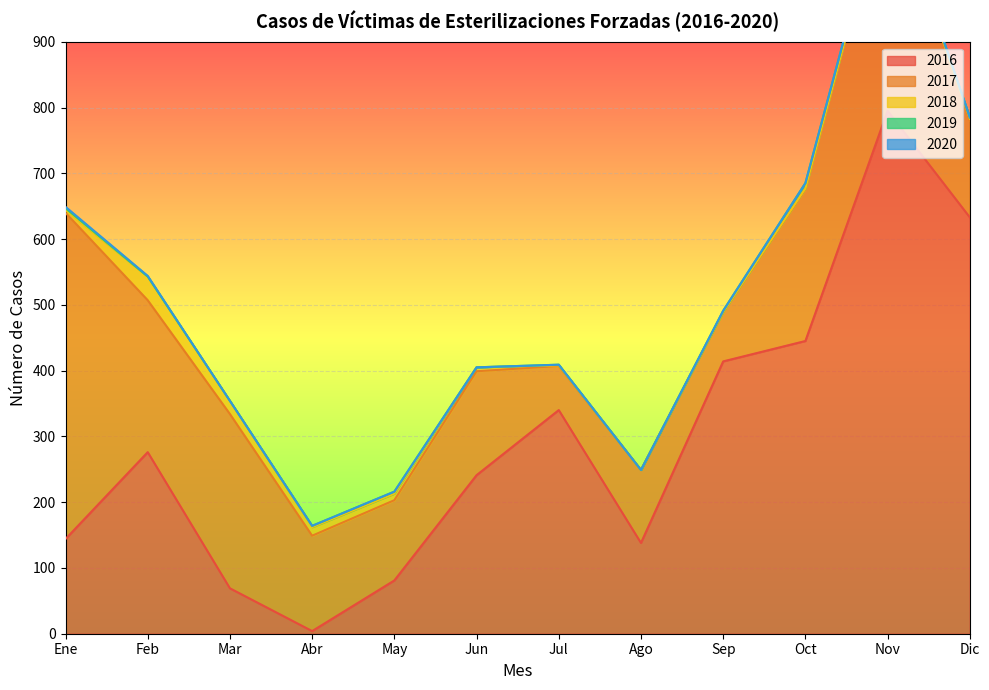

Reading left to right, extract all data points from this chart.

2016: 144	276	69	4	81	241	340	138	414	445	795	633
2017: 496	231	265	145	122	158	67	111	75	231	350	147
2018: 4	36	20	13	10	6	1	0	0	1	0	3
2019: 3	0	0	2	3	0	1	0	2	8	6	2
2020: 2	1	0	0	0	0	0	0	0	0	0	0